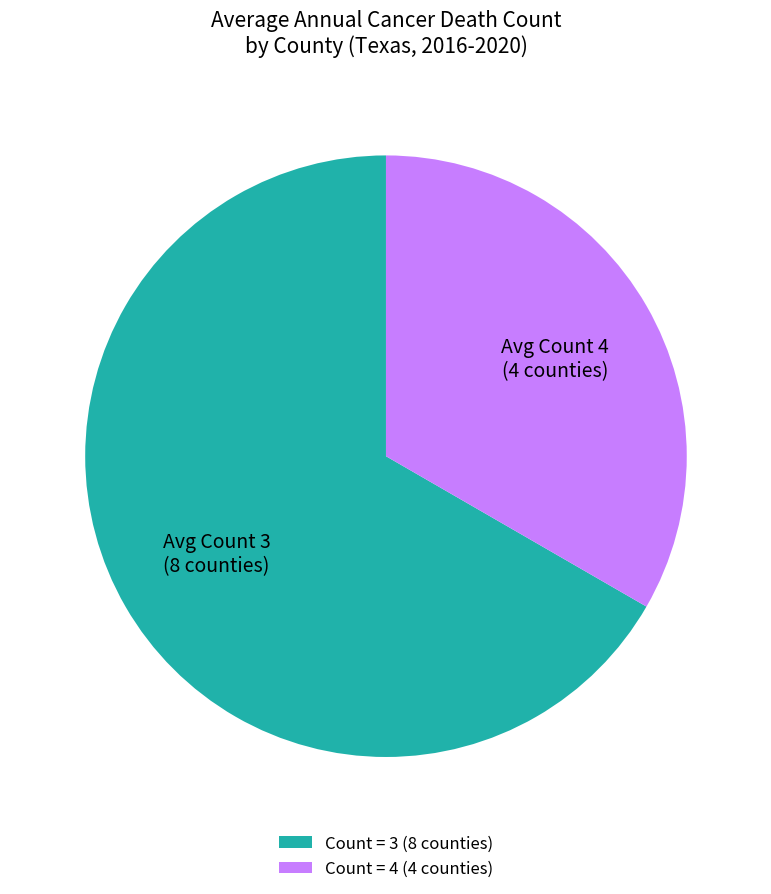

Rank the categories by value from lowest to highest.

Count = 4 (4 counties), Count = 3 (8 counties)